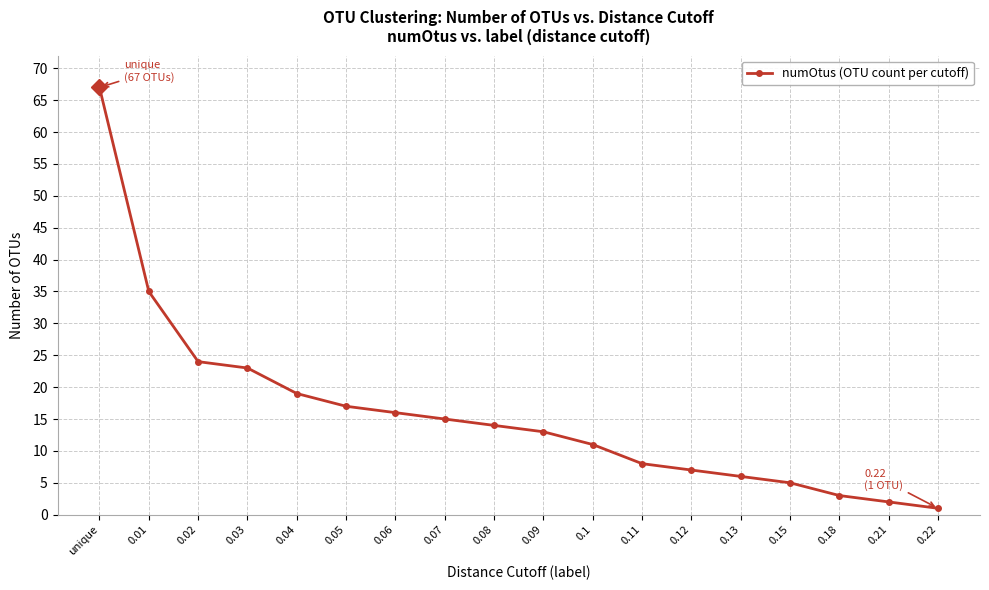

Where does the data first go above 14?

unique